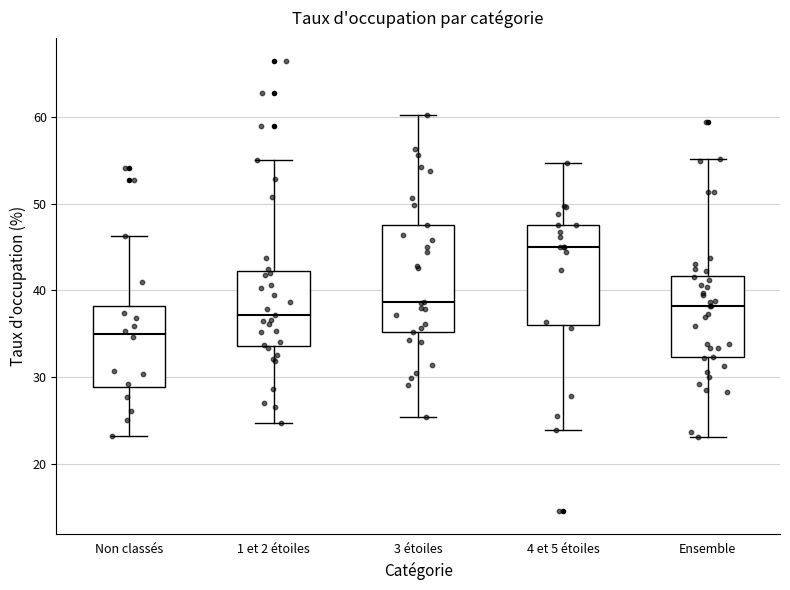

Which box has the highest median line?

4 et 5 étoiles